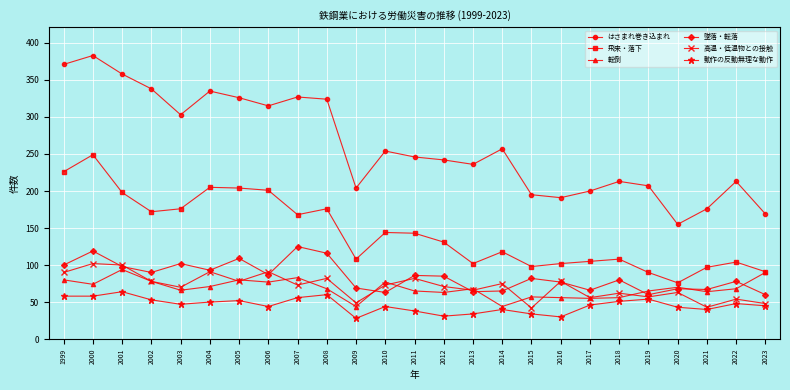

What is the average value of the 墜落・転落 series?

84